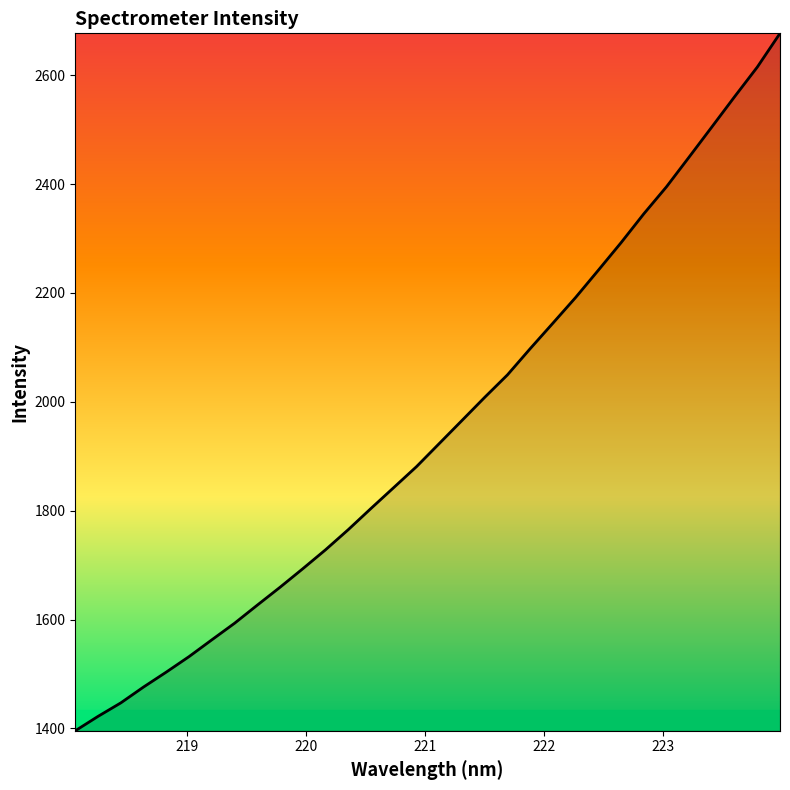

What is the minimum value shown in the chart?

1395.8